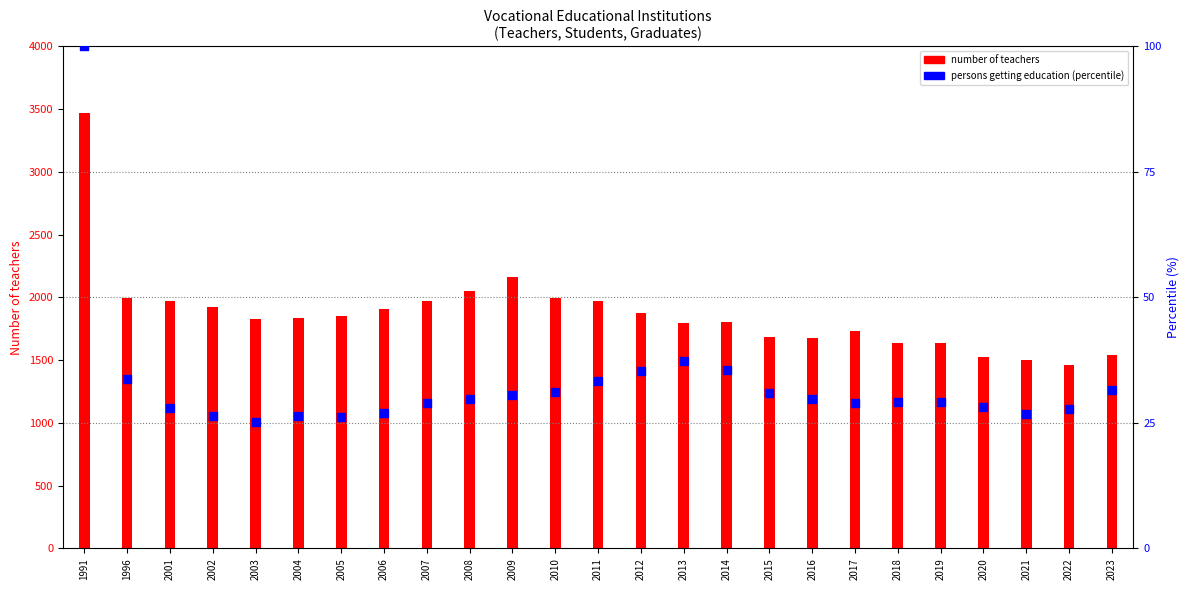

Which series contains the highest Y value?

number of teachers